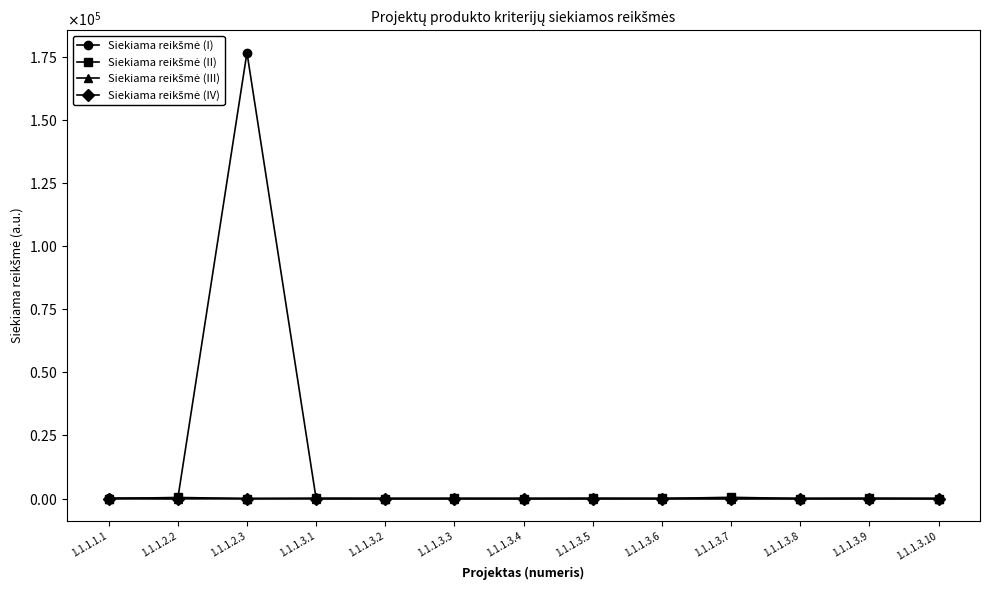

At how many categories does at least one series exceed 8298?

1